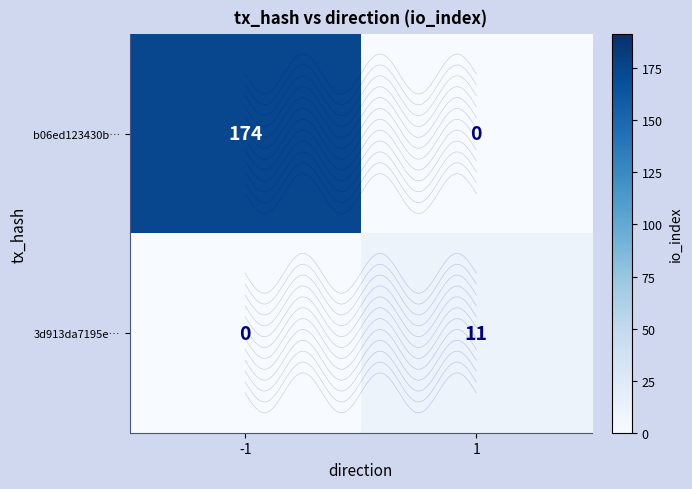

Rank the series at 1 from highest to lowest value.

3d913da7195e…, b06ed123430b…